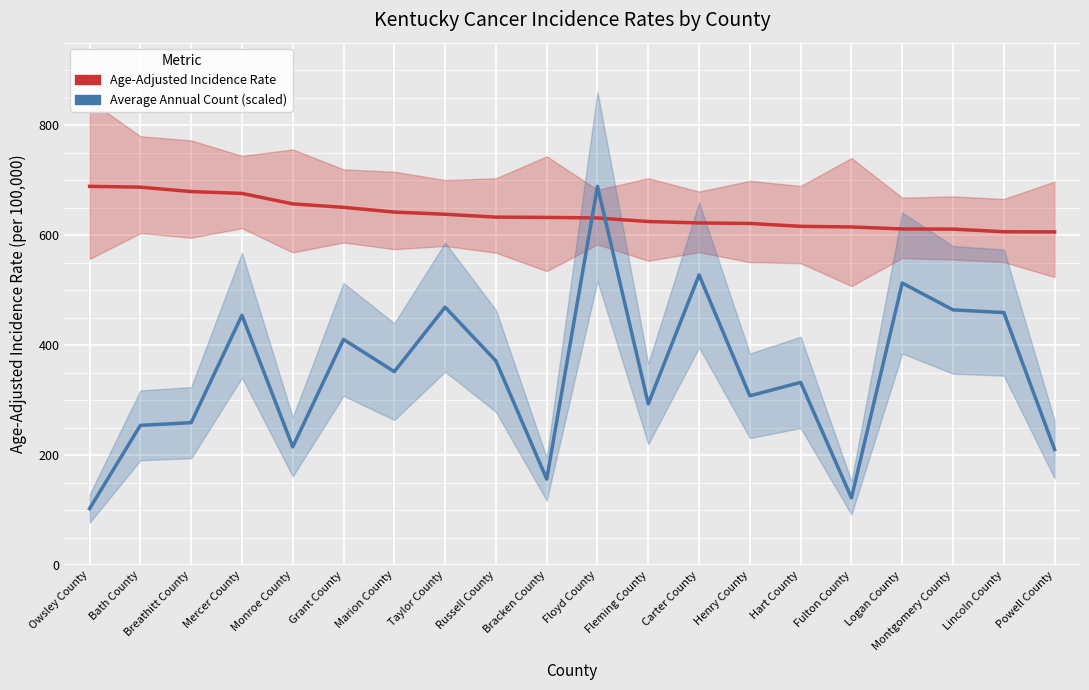

True or false: Average Annual Count (scaled) and Age-Adjusted Incidence Rate intersect in this chart.

True